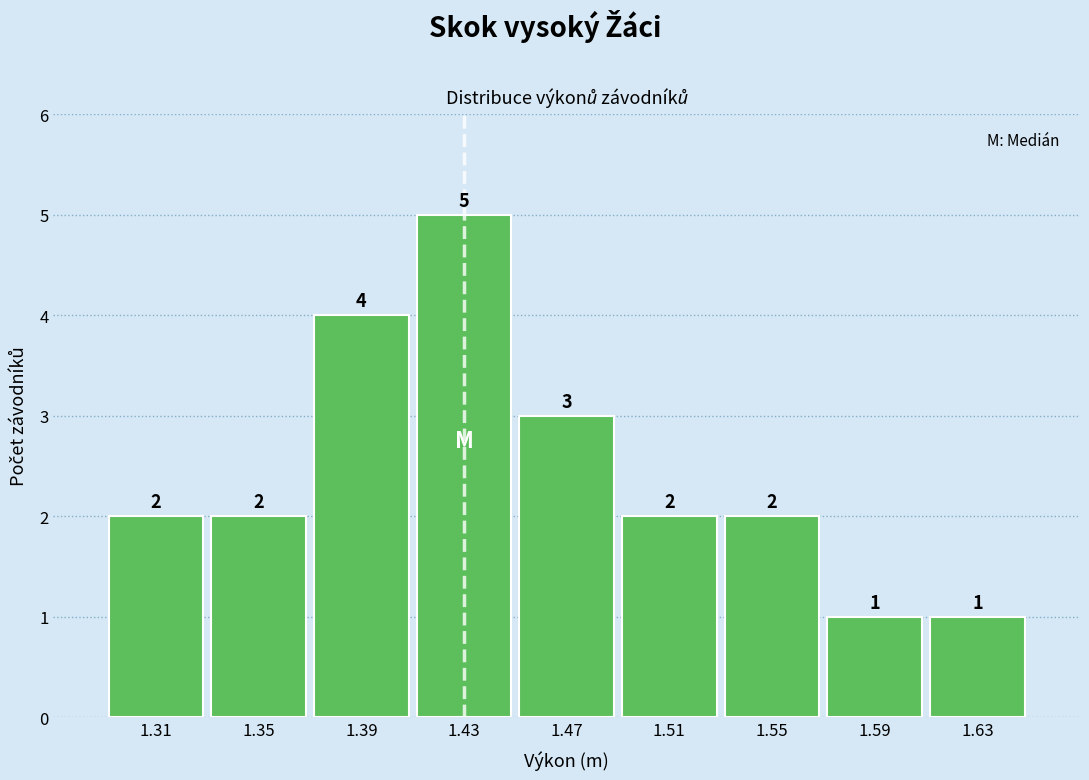

Reading left to right, what are all the values shown in this chart?

1.31=2	1.35=2	1.39=4	1.43=5	1.47=3	1.51=2	1.55=2	1.59=1	1.63=1